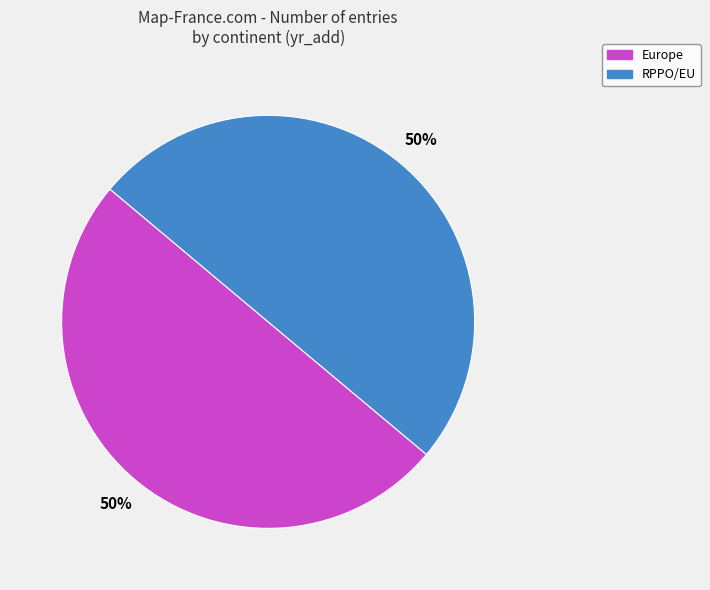

Is it true that RPPO/EU is 42% of the pie?

False